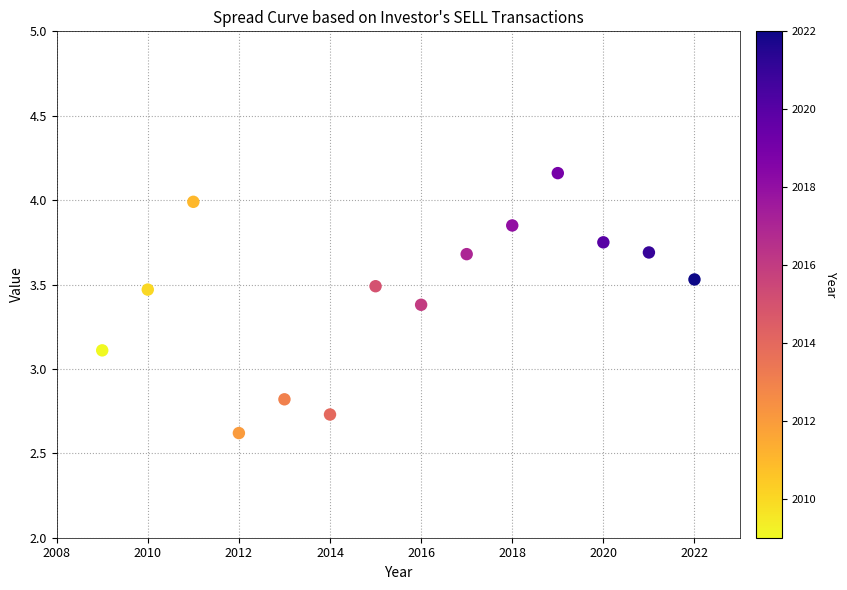

What Y value in the scatter plot is closest to 3?

3.1